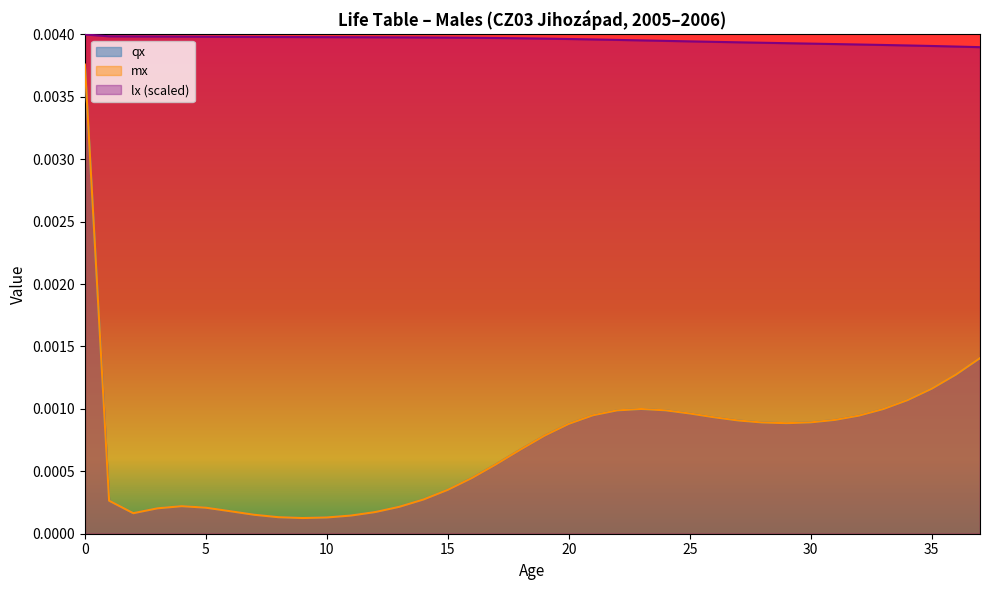

How many lines are shown in the chart?

3